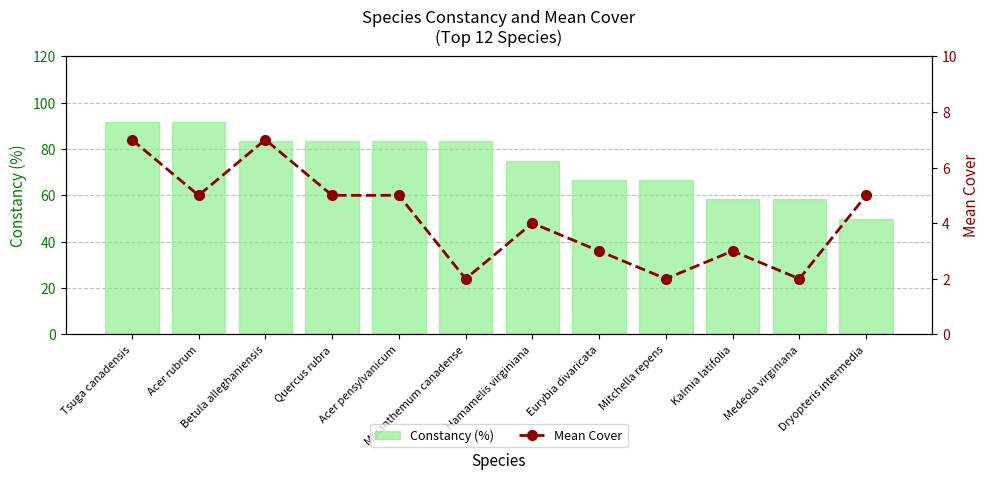

Reading left to right, what are all the values shown in this chart?

Constancy (%): 91.7	91.7	83.3	83.3	83.3	83.3	75.0	66.7	66.7	58.3	58.3	50.0
Mean Cover: 7.0	5.0	7.0	5.0	5.0	2.0	4.0	3.0	2.0	3.0	2.0	5.0